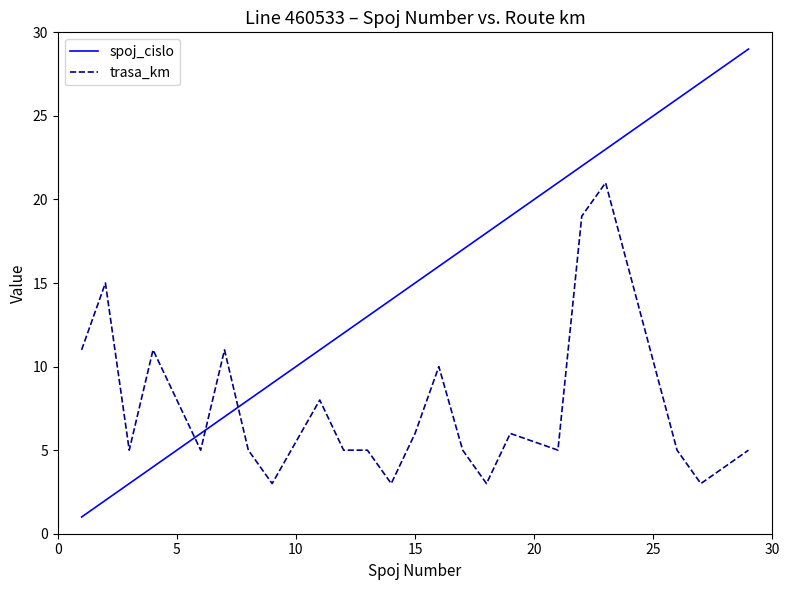

Which series has the largest total across all categories?

spoj_cislo